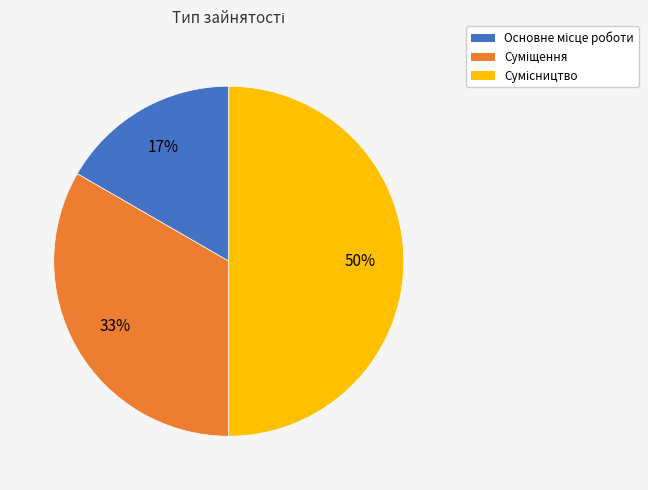

To the nearest percent, what is the difference between the largest and smallest slice percentages?

33%